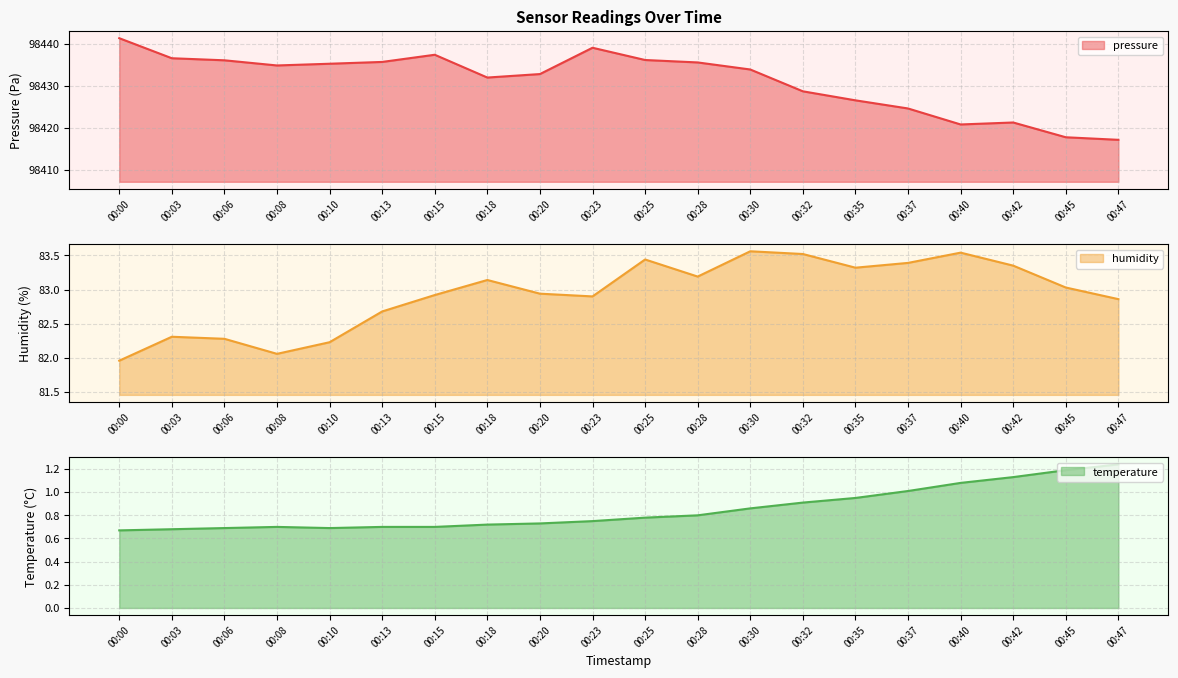

List the series in order of their peak value, highest first.

pressure, humidity, temperature